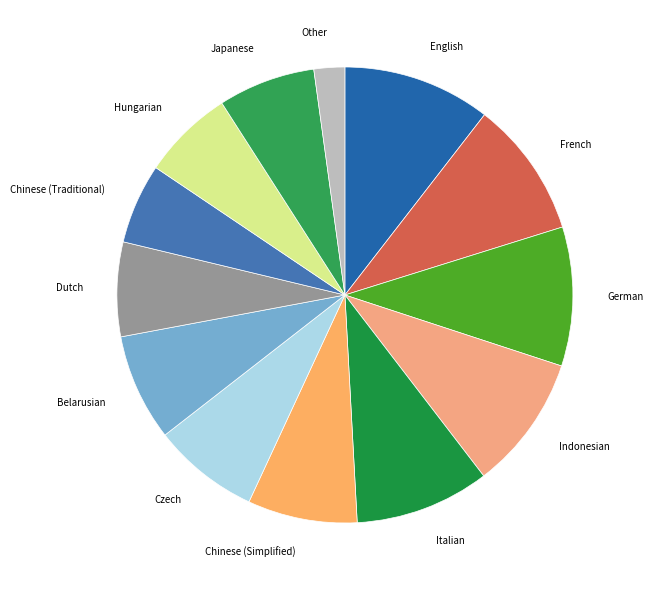

Is there a majority slice in this chart?

No